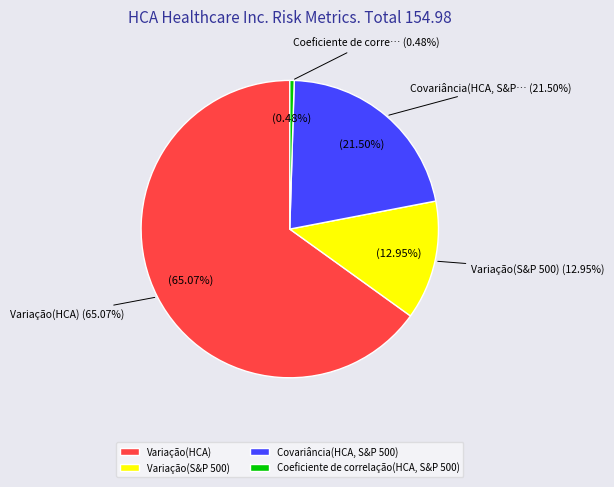

How many segments does this pie chart have?

4